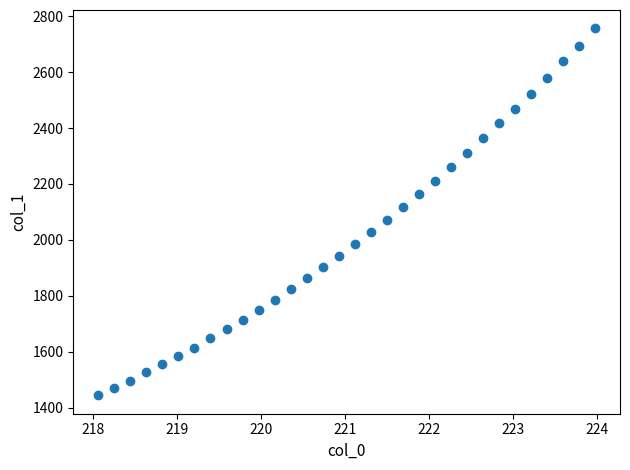

What is the range of Y values (max minus min)?

1311.1